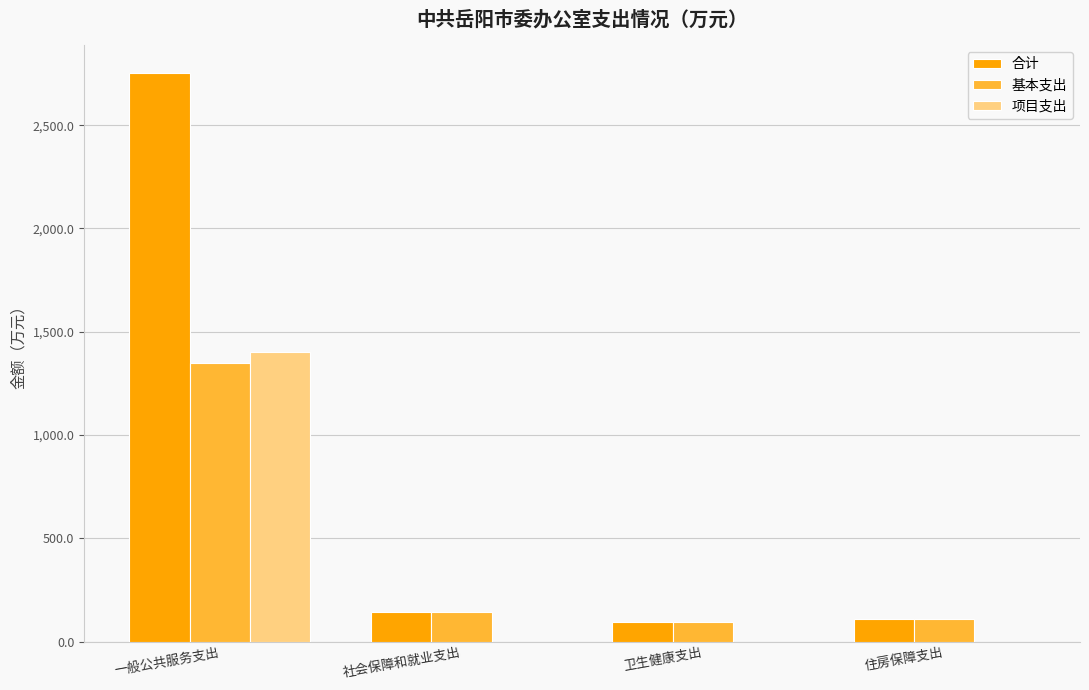

Which category has the highest value in the 合计 series?

一般公共服务支出